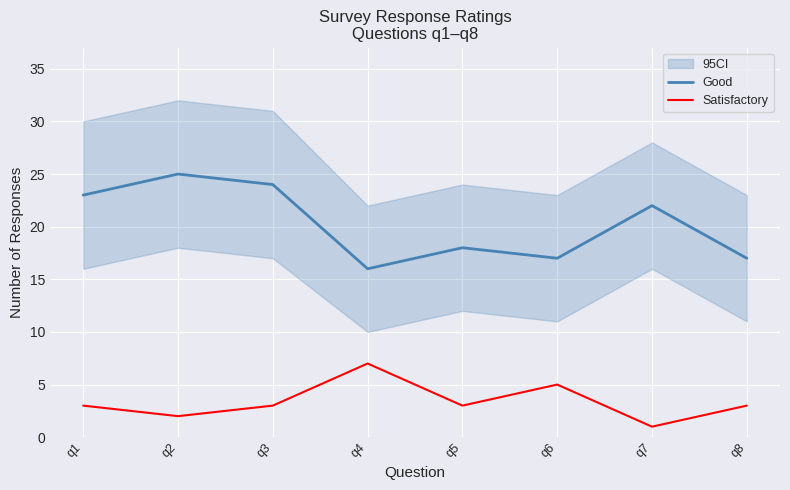

What is the total value across all series at q5?

21